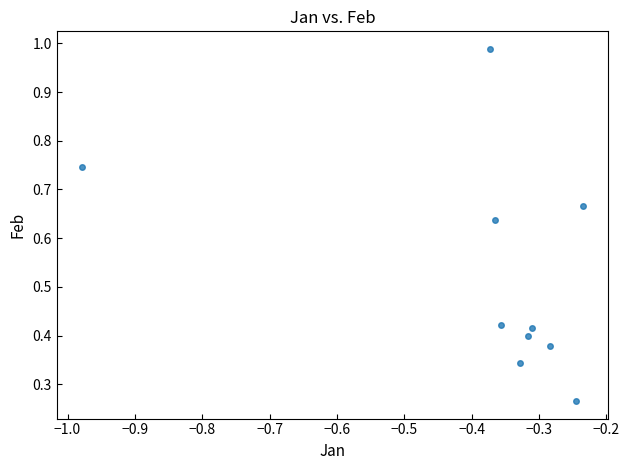

What is the average Y value?

0.5